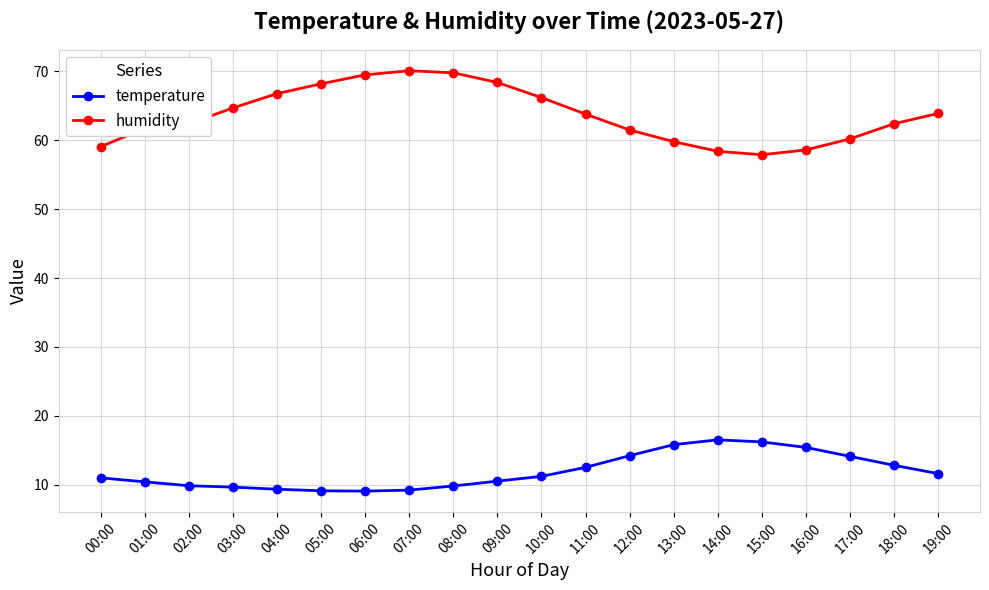

True or false: temperature has more than 0 points higher than both neighbors.

True